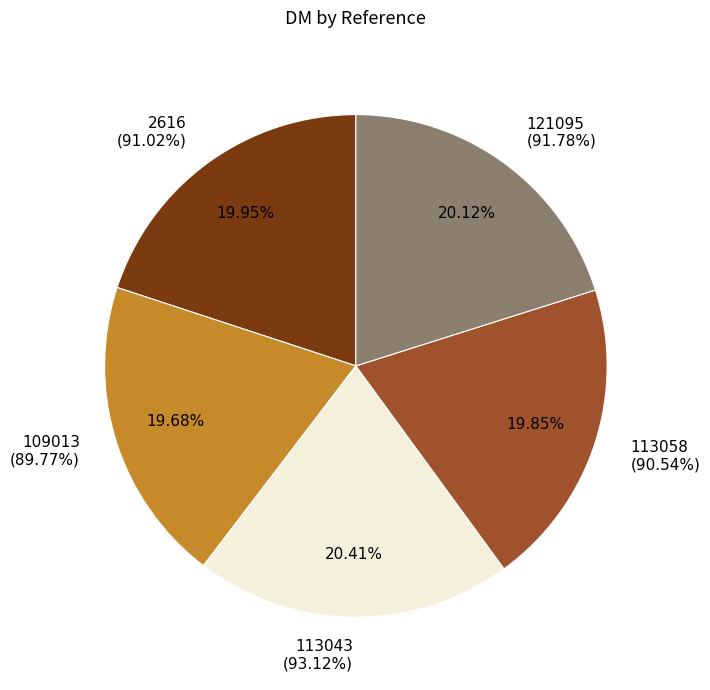

What is the change in value from 2616 to 109013?

-1.2